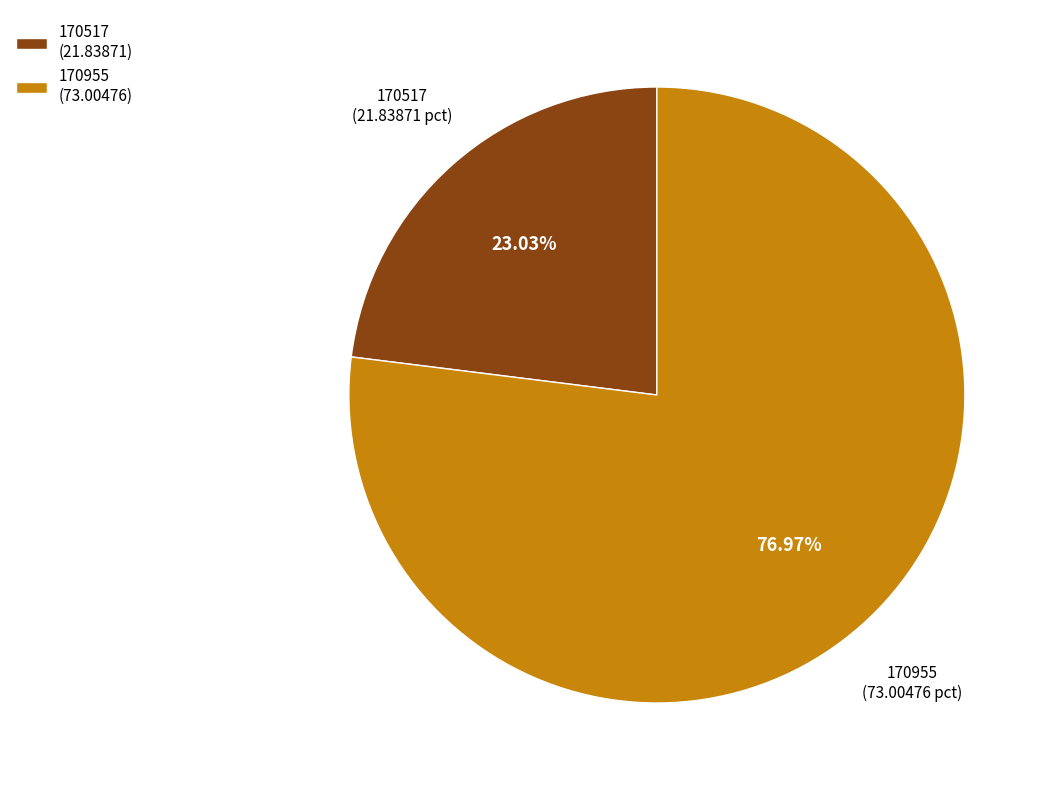

To the nearest percent, what portion does 170955 represent?

77%